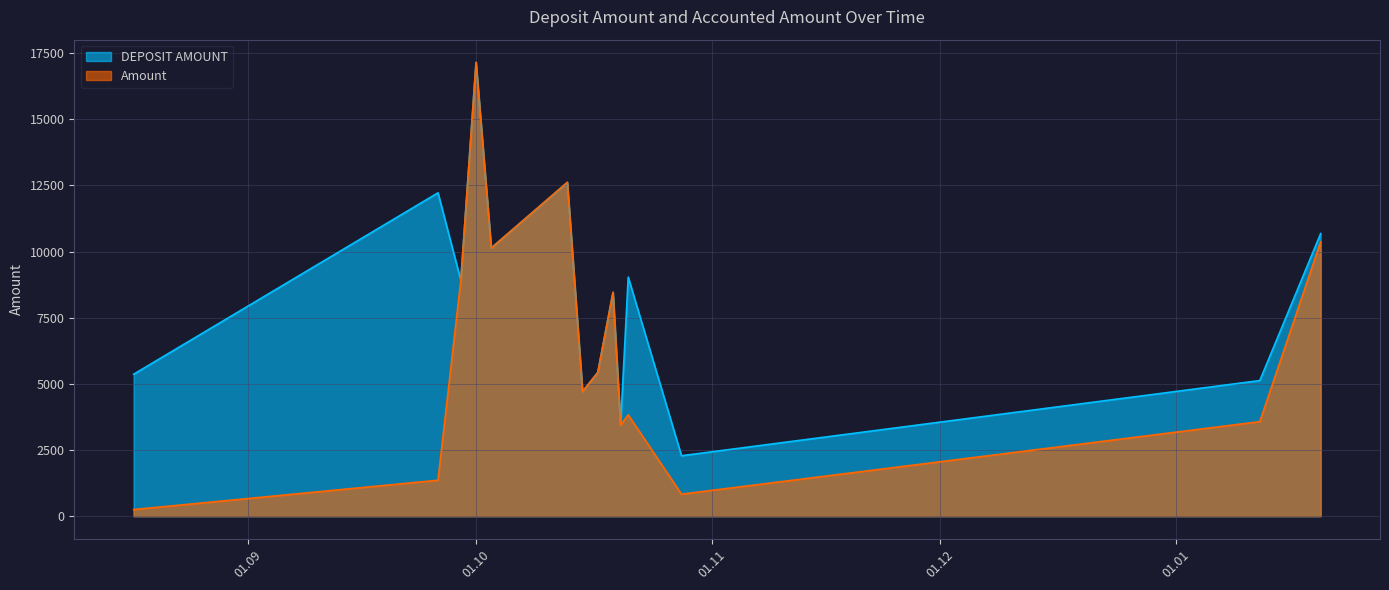

Which series has the largest total across all categories?

DEPOSIT AMOUNT